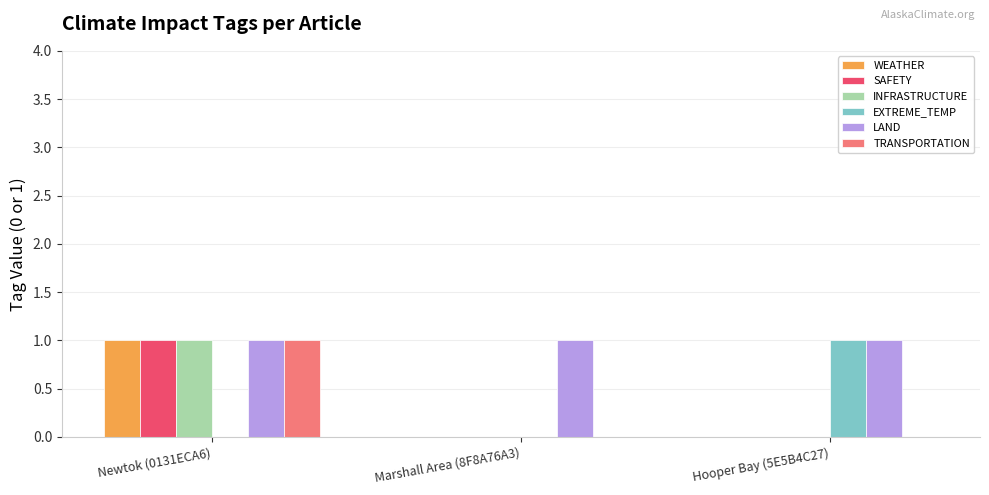

At which label does WEATHER reach its peak?

Newtok (0131ECA6)